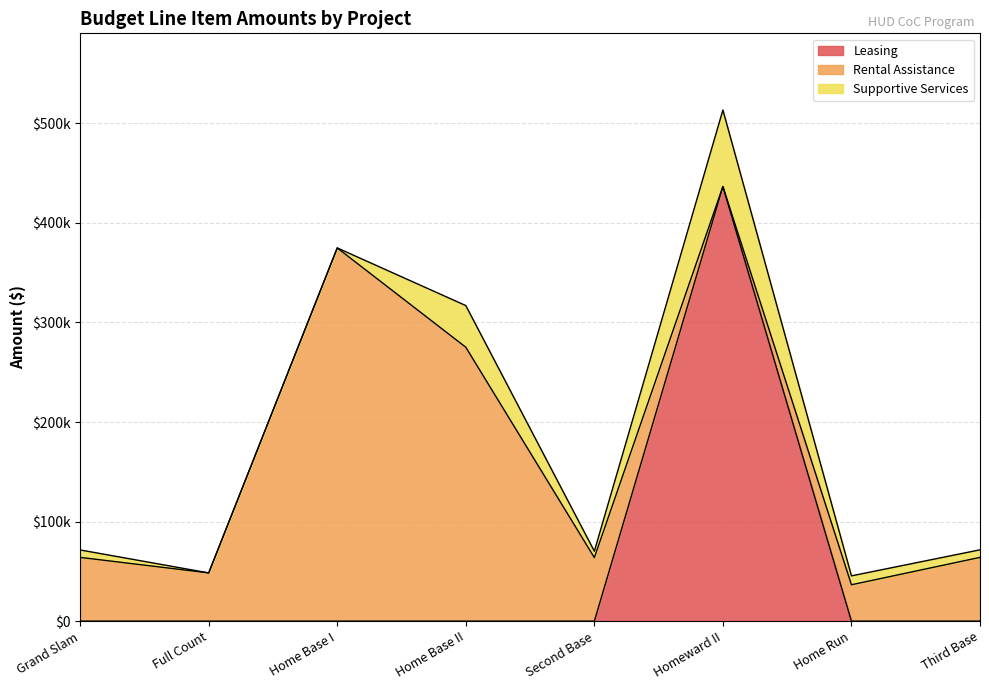

True or false: Supportive Services and Rental Assistance intersect in this chart.

True